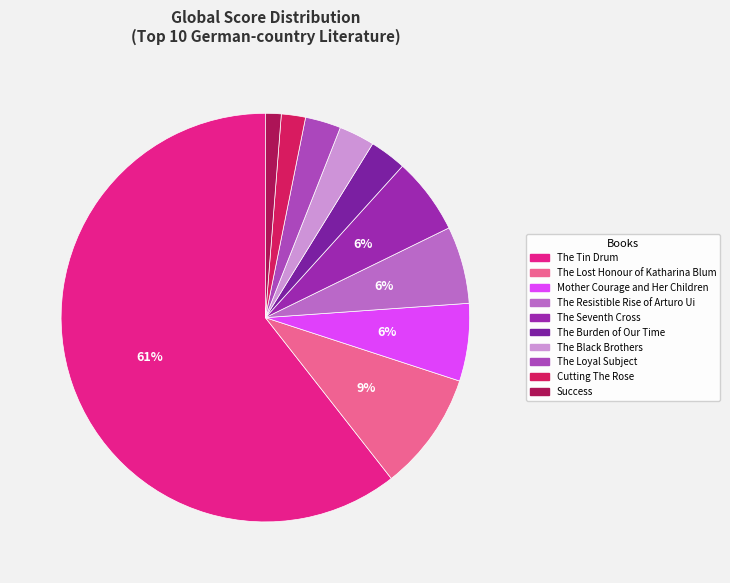

What is the ratio of the value at The Tin Drum to the value at The Burden of Our Time?

20.8